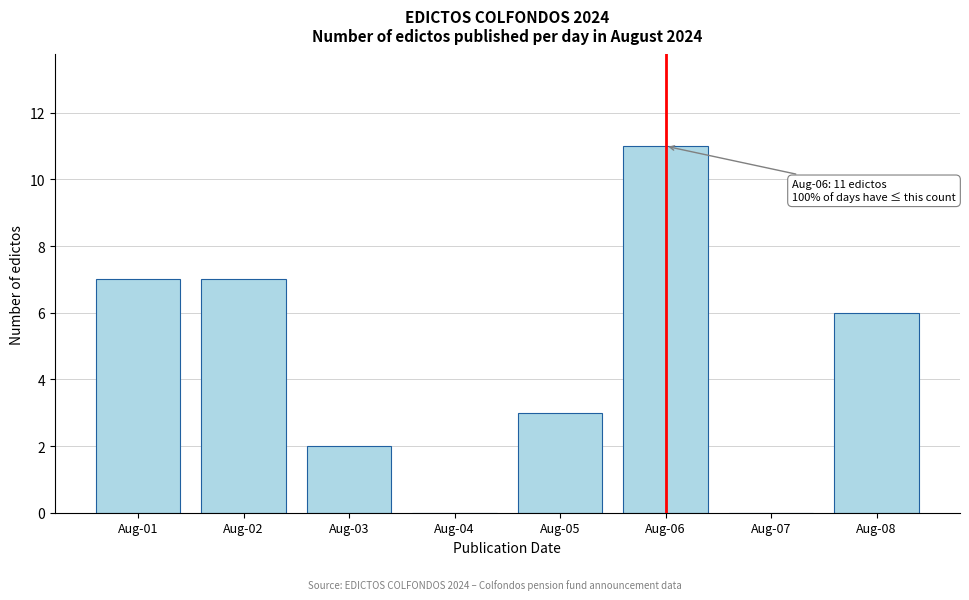

Reading left to right, list all the values displayed in this chart.

Aug-01=7	Aug-02=7	Aug-03=2	Aug-04=0	Aug-05=3	Aug-06=11	Aug-07=0	Aug-08=6